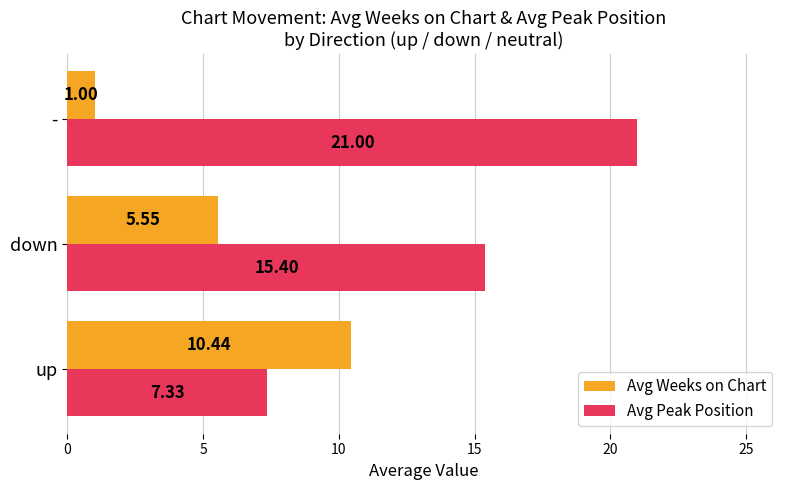

At which category is the sum across all series the highest?

-